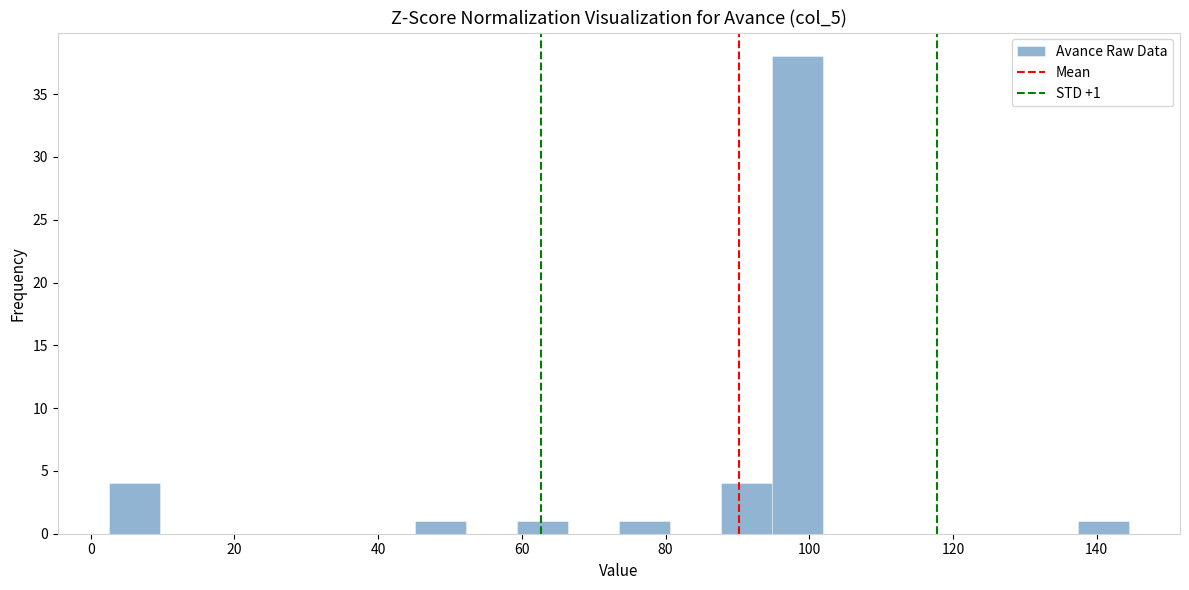

Read against the x-axis, roughly where is the centre of the tallest bar?

98